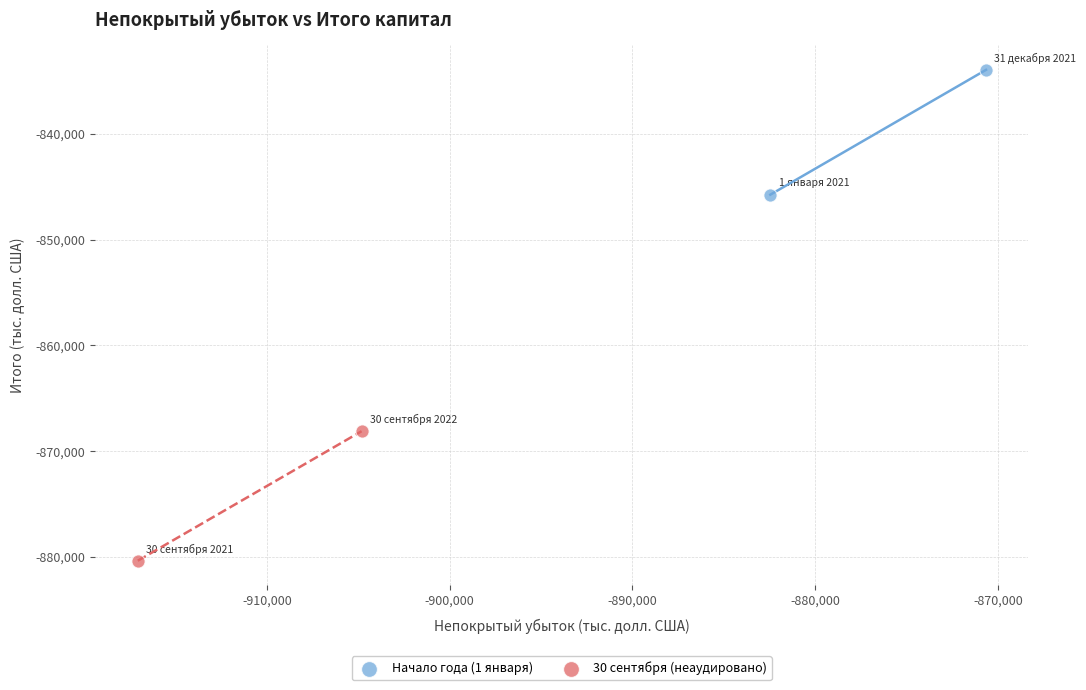

What are all the series names shown in the legend?

Начало года (1 января), 30 сентября (неаудировано)